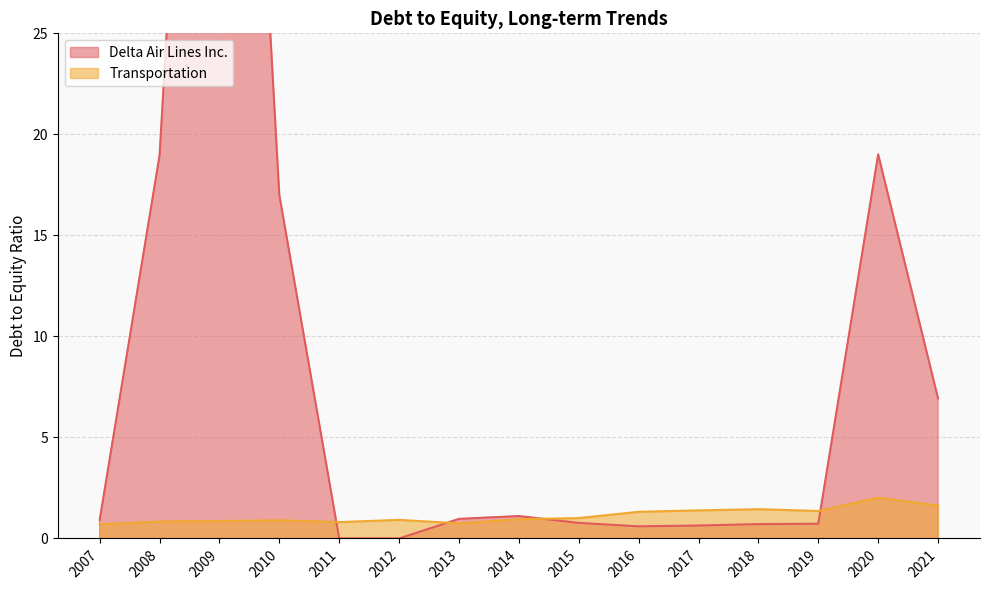

What is the maximum value for Transportation?

2.0